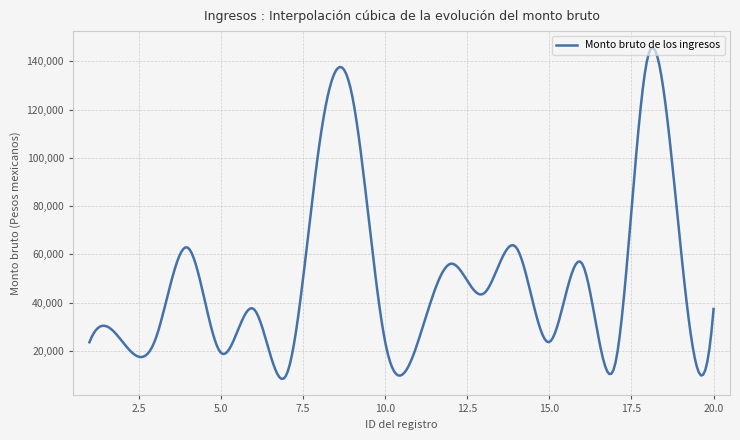

What is the minimum value shown in the chart?

8403.4